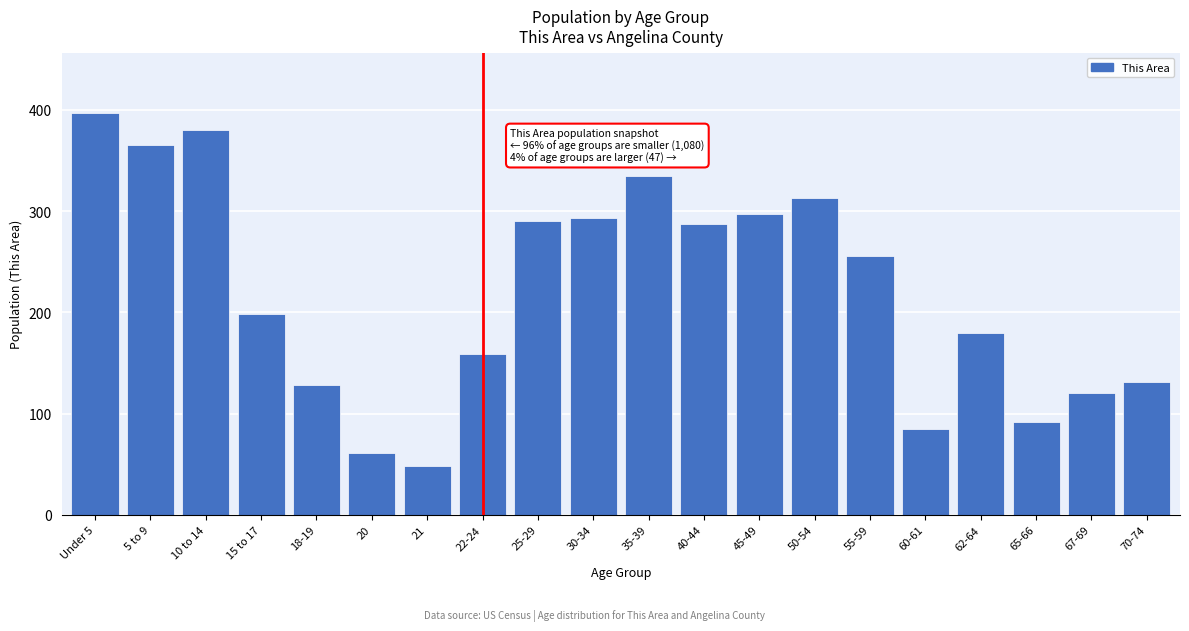

Reading right to left, list all the values displayed in this chart.

131	120	92	180	85	256	313	297	287	335	293	290	159	48	61	128	198	380	365	397